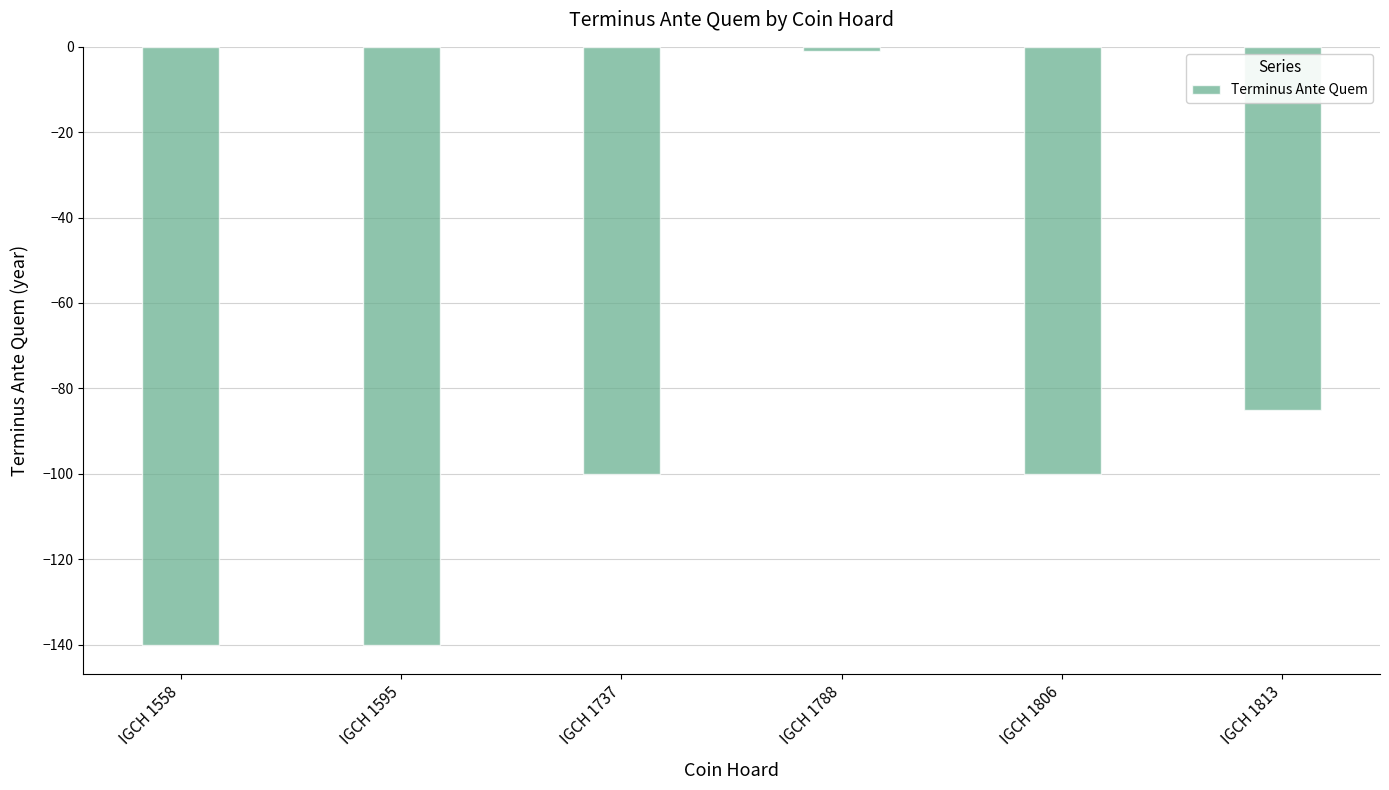

Reading left to right, list all the values displayed in this chart.

-140	-140	-100	-1	-100	-85